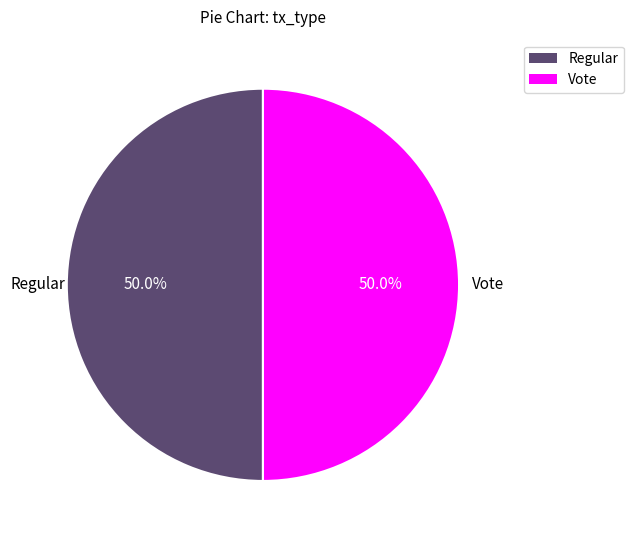

What percentage do Regular and Vote together represent?

100.0%